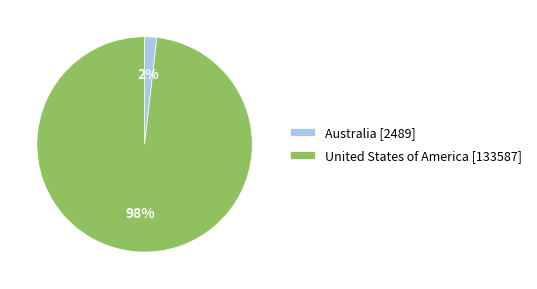

Does any single category account for the majority?

Yes